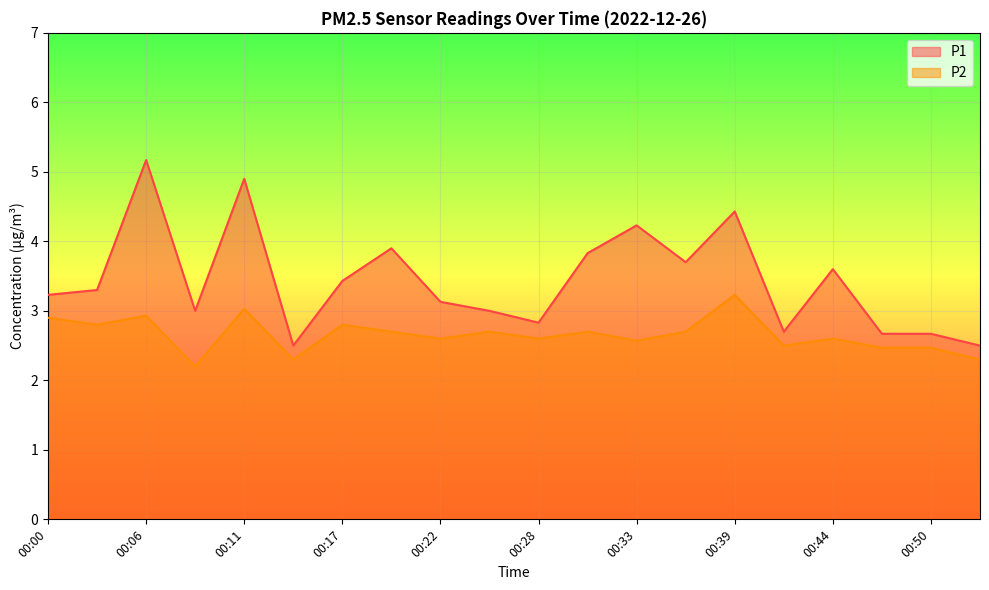

How many data points in P1 are less than 3?

6